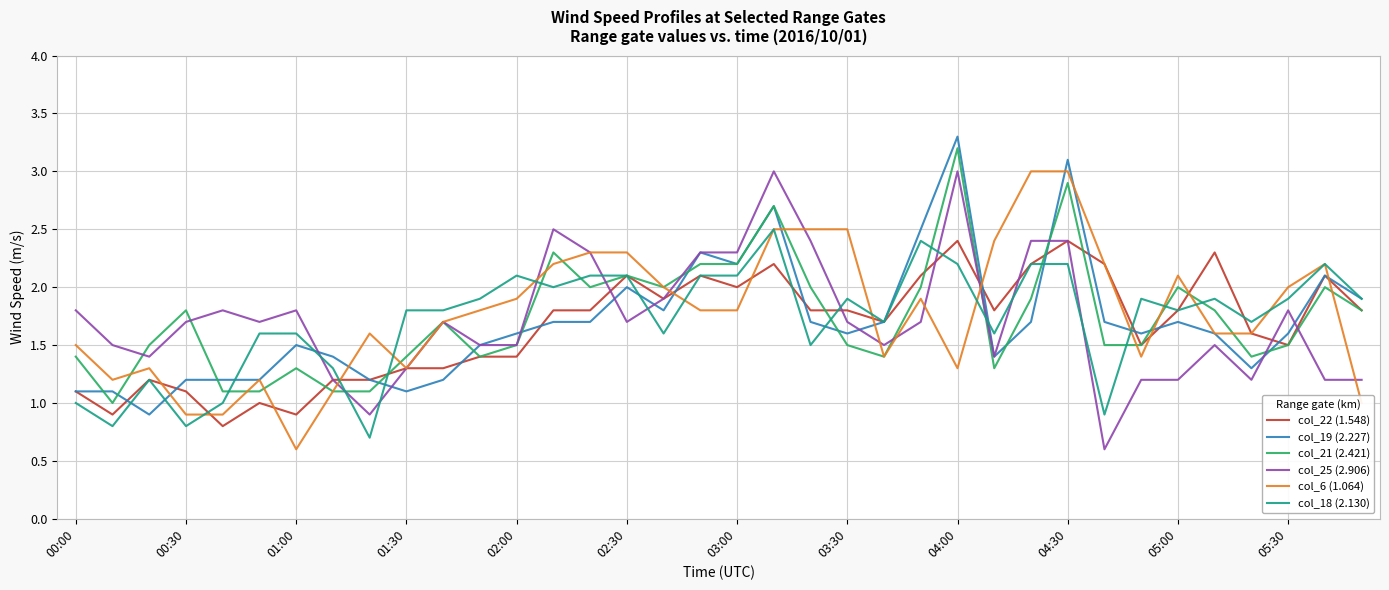

What is the maximum value for col_6 (1.064)?

3.0